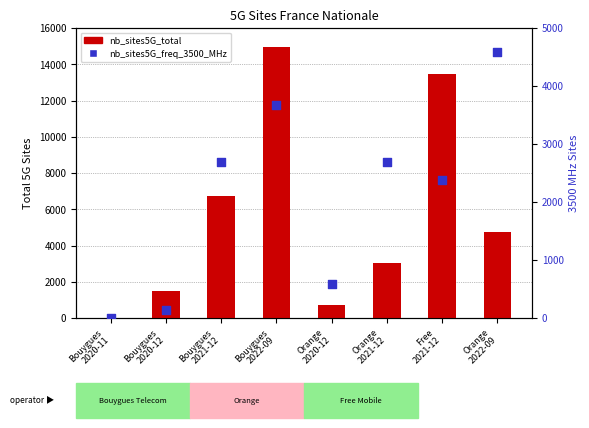

At how many categories does at least one series exceed 5834?

3